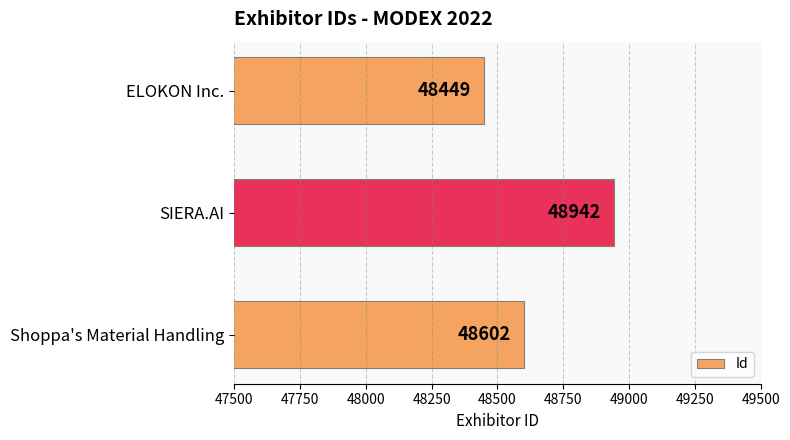

What is the difference between the maximum and minimum values?

493